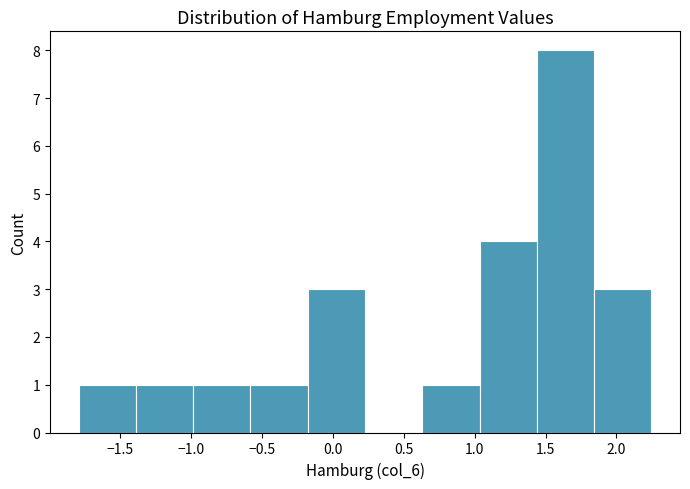

Which range on the x-axis has the tallest bar?

1.45 to 1.85